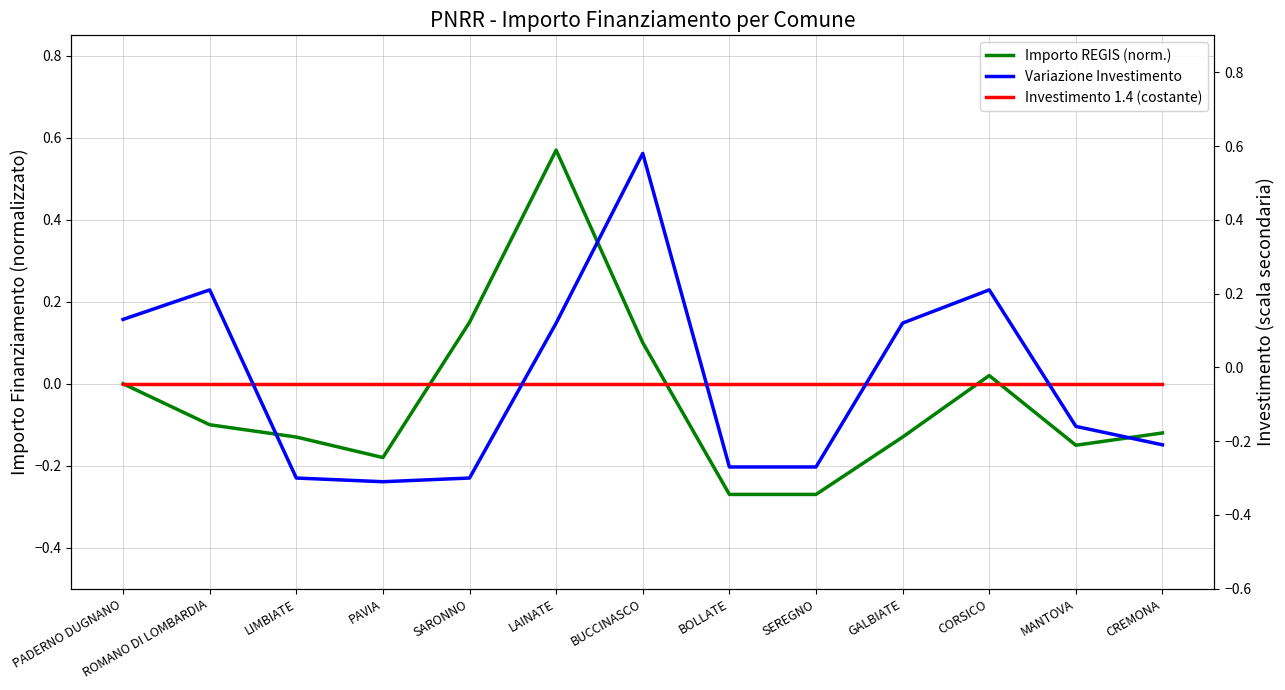

Does the chart display data point markers on the line(s)?

No